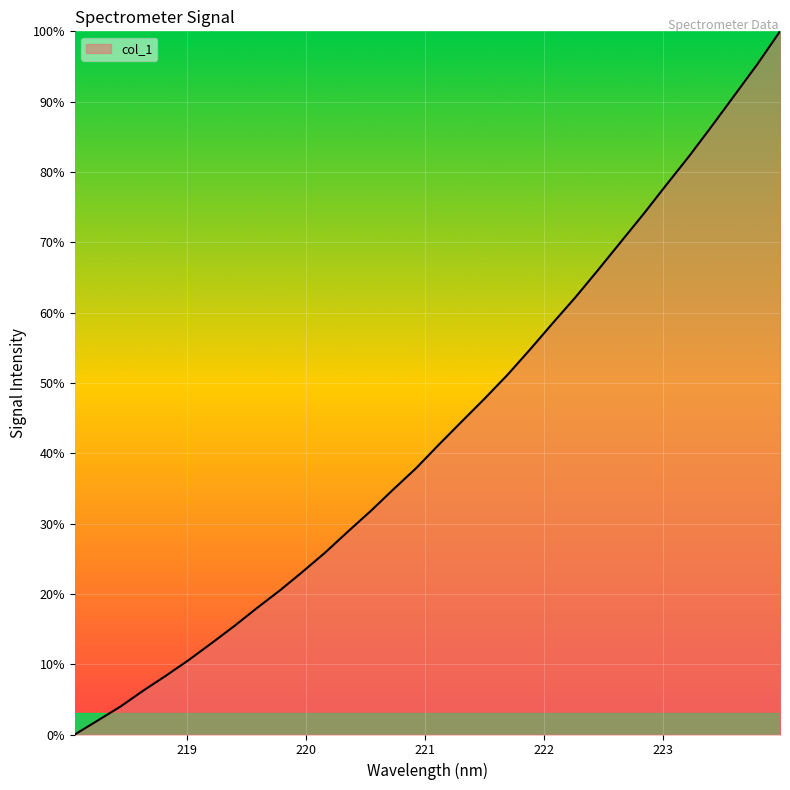

What is the greatest value displayed?

100.0